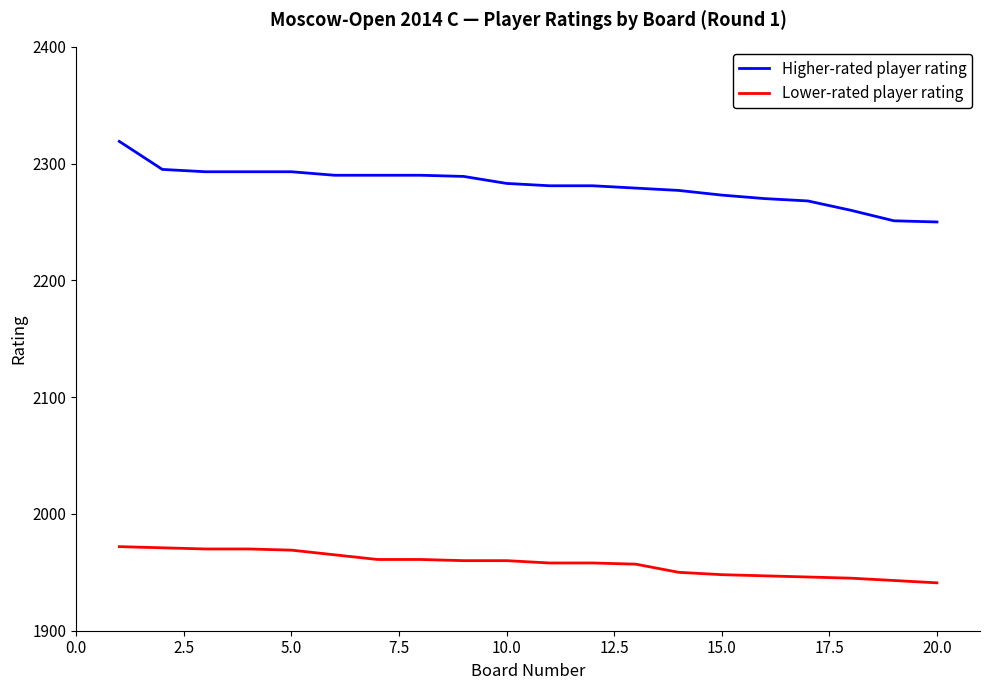

Which series has the largest total across all categories?

Higher-rated player rating